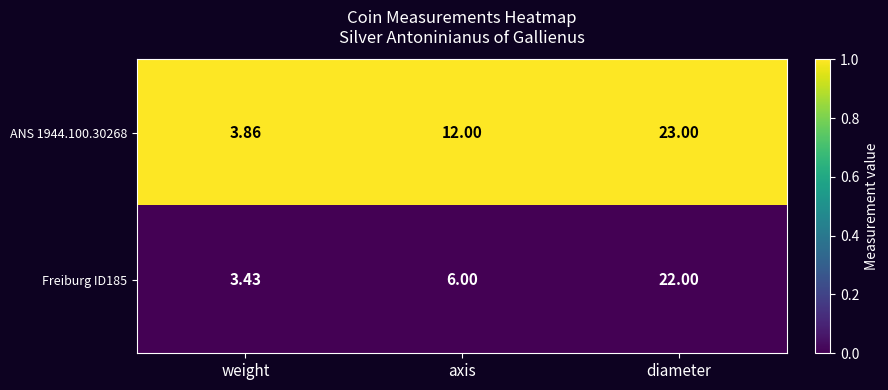

Which category has the highest value in the ANS 1944.100.30268 series?

diameter